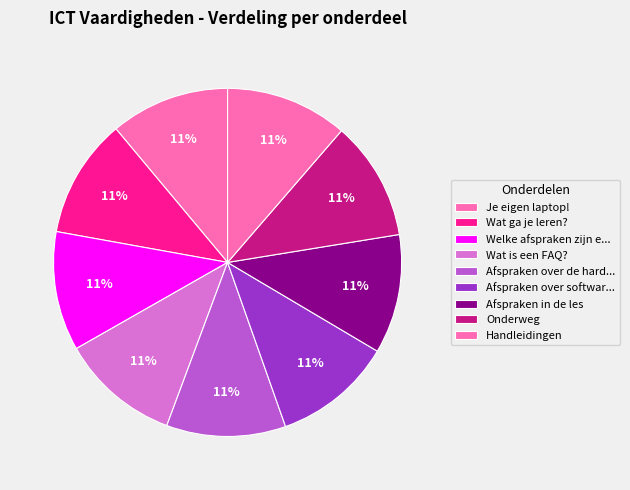

To the nearest percent, what is the combined percentage of Wat ga je leren? and Handleidingen?

22%